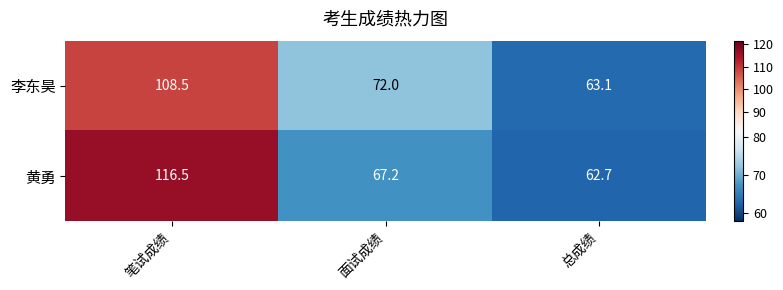

The value of 李东昊 at 面试成绩 is 48.3. True or false?

False